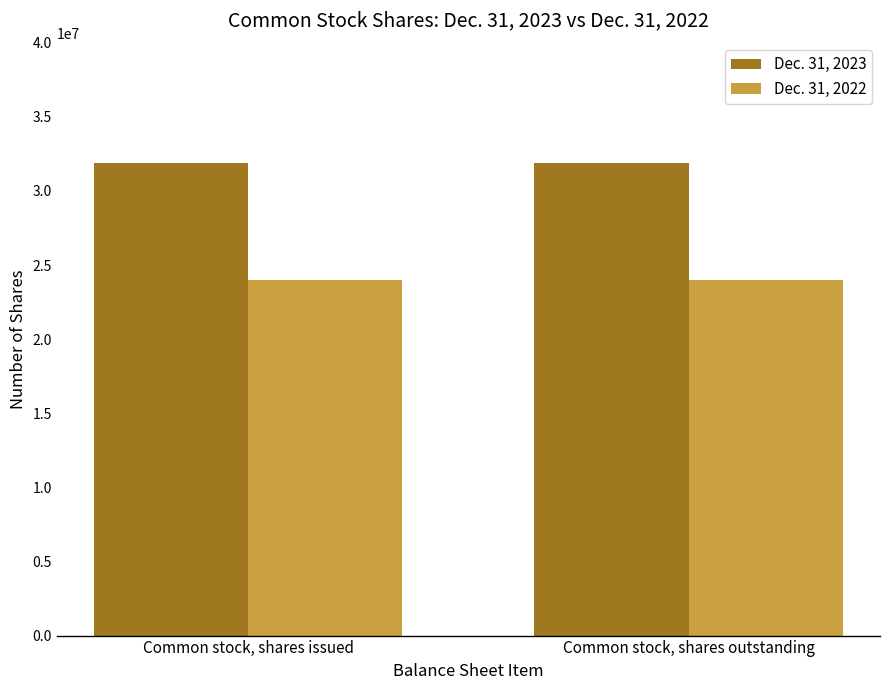

What is the difference between the highest and lowest values at Common stock, shares outstanding?

7874662